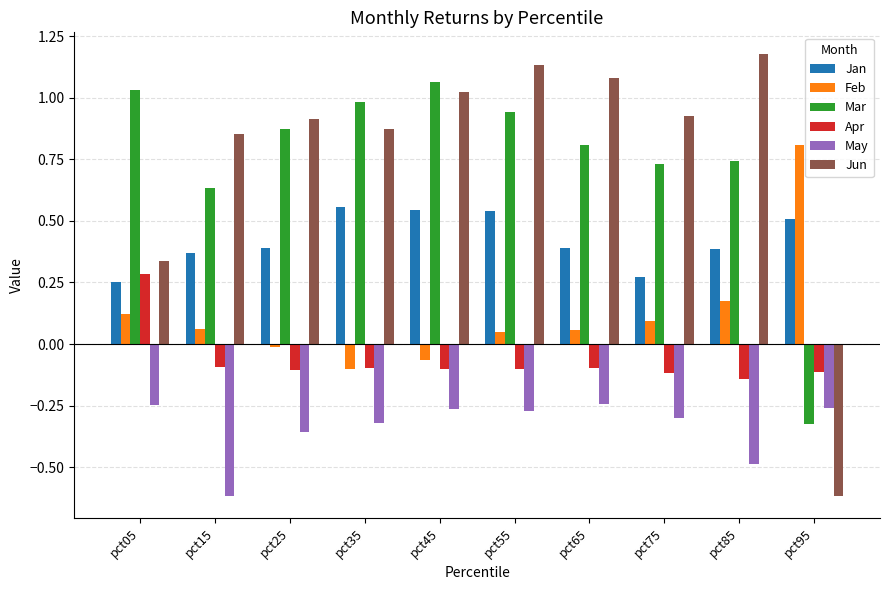

What is the sum of all Apr values?

-0.7